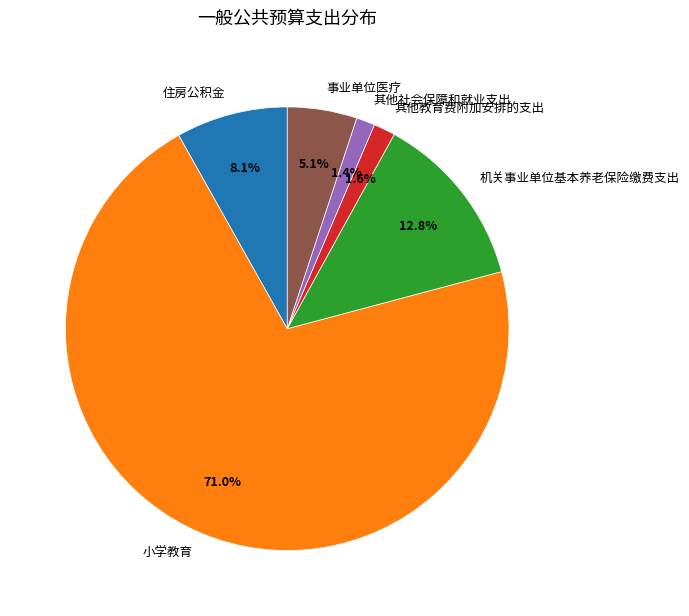

Combined, do 住房公积金 and 机关事业单位基本养老保险缴费支出 account for over 50%?

No